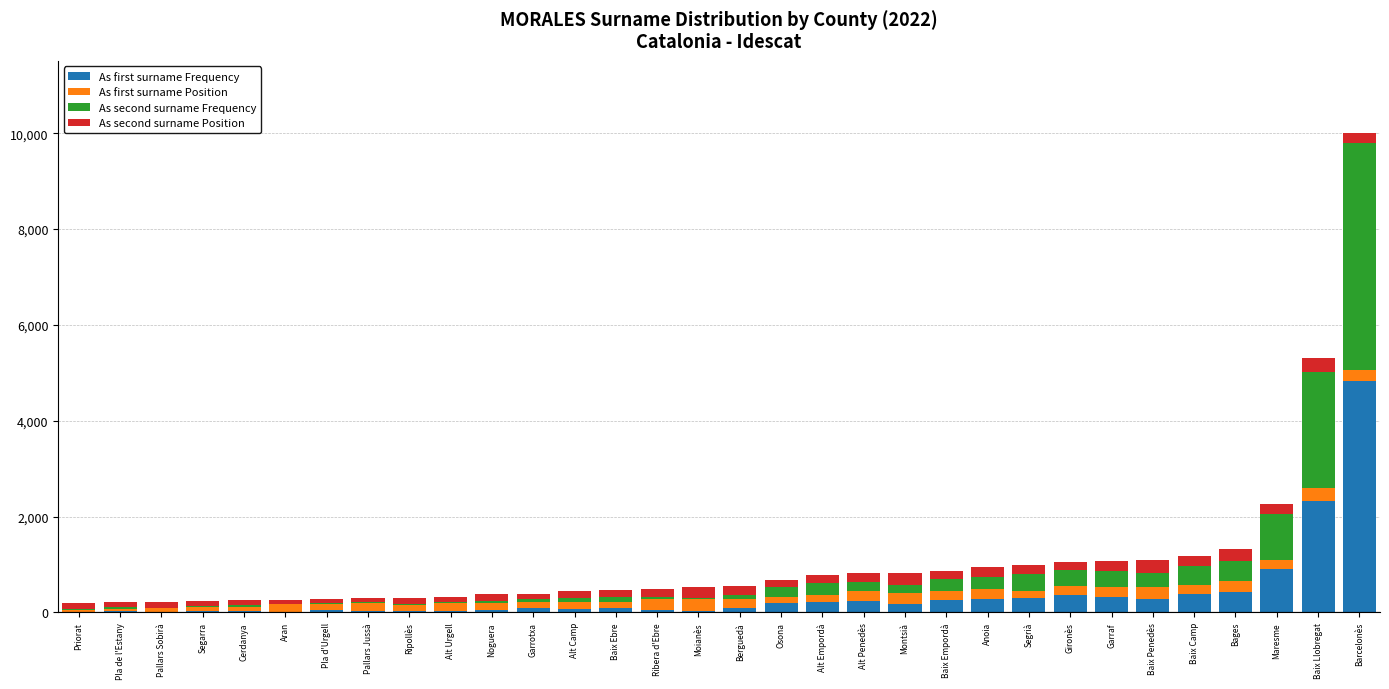

At which category is the sum across all series the highest?

Barcelonès